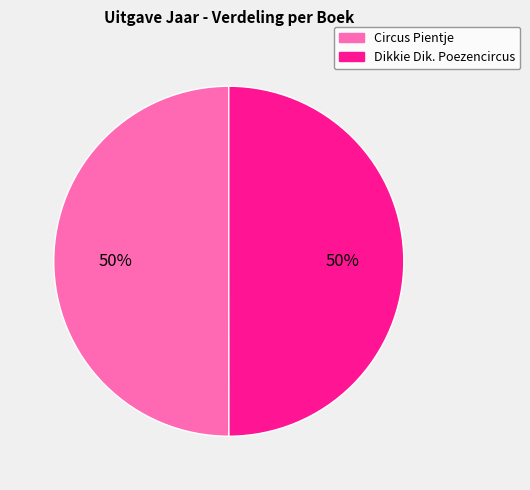

Combined, do Dikkie Dik. Poezencircus and Circus Pientje account for over 50%?

Yes